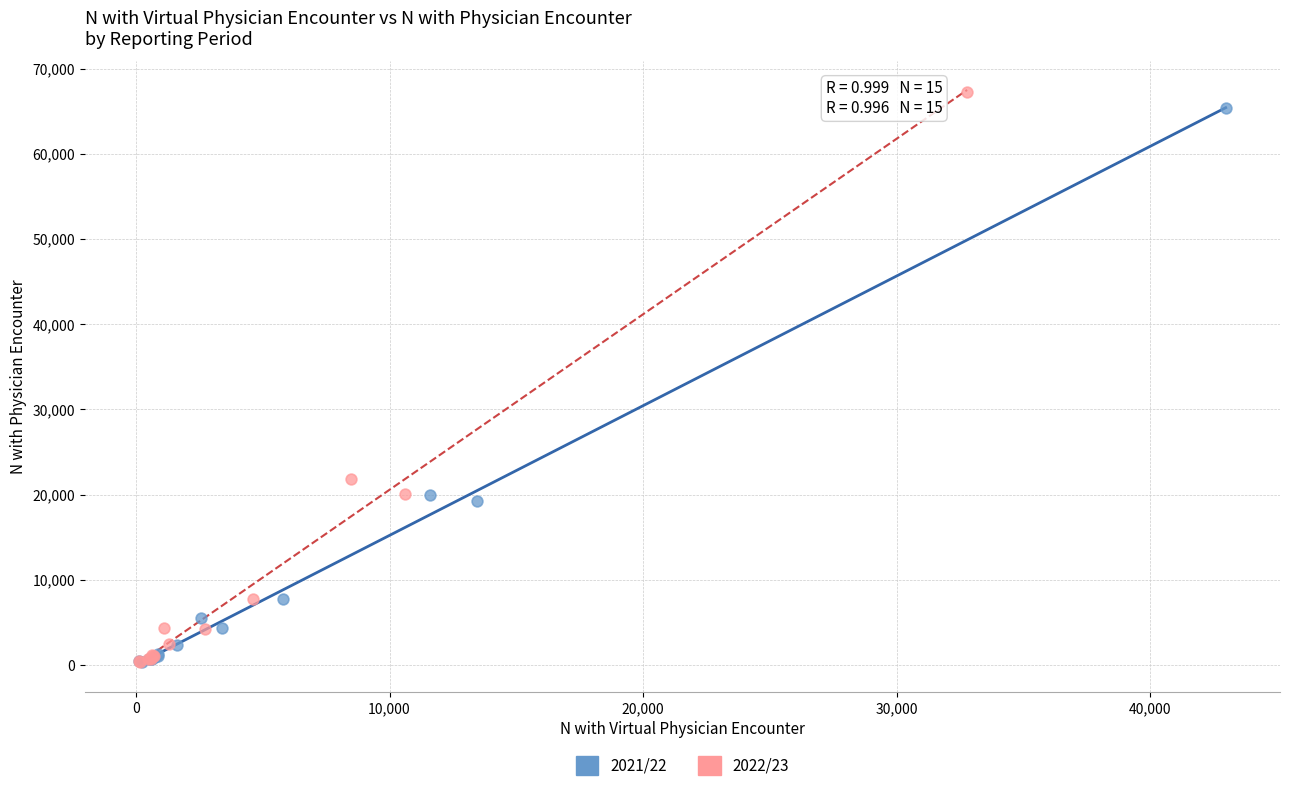

What are all the series names shown in the legend?

2021/22, 2022/23